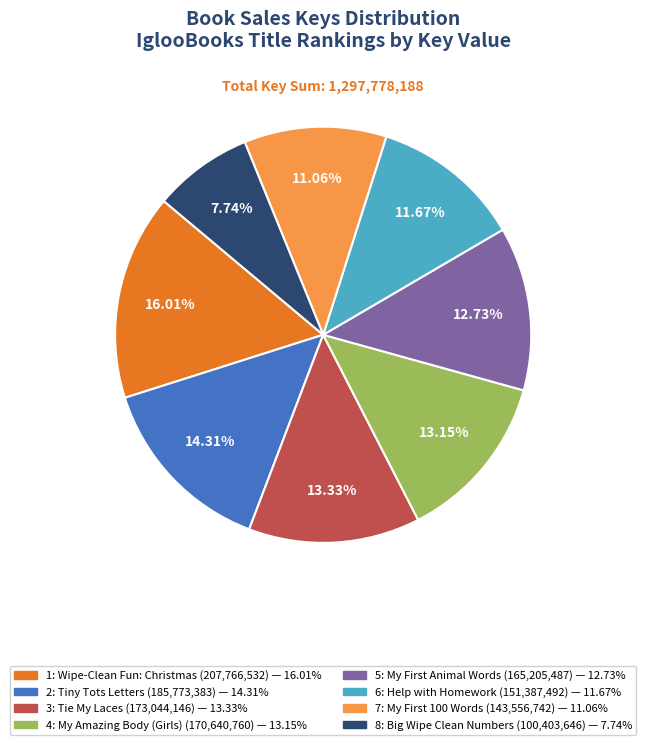

How many slices are in this pie chart?

8